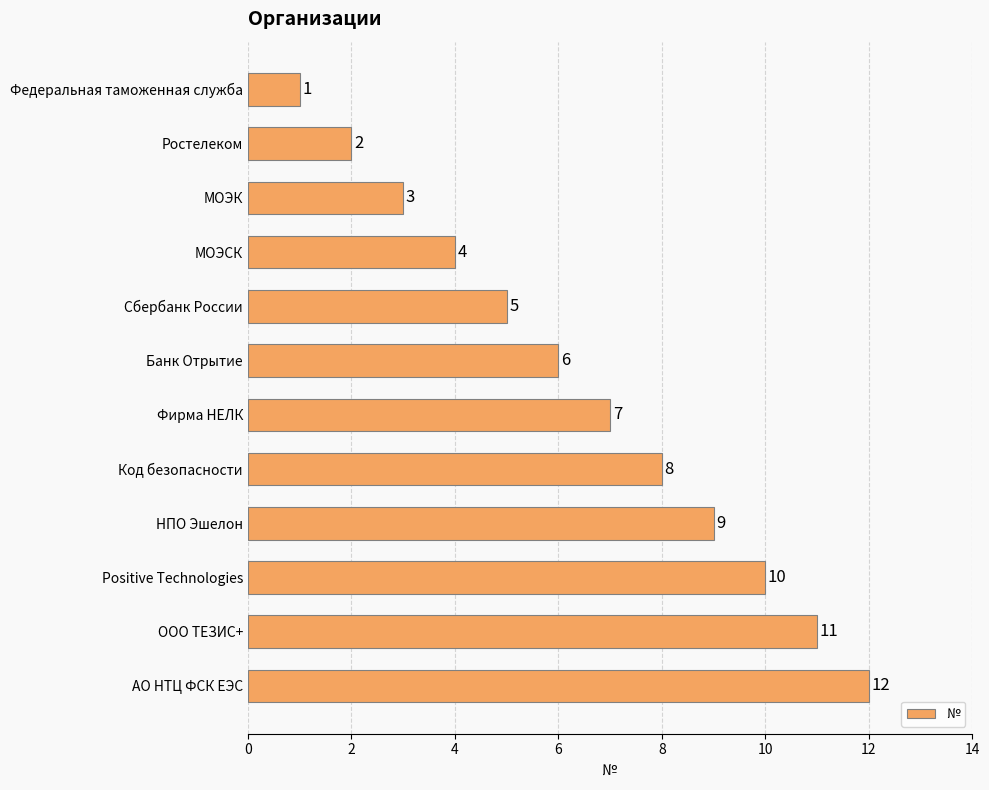

Which category has the highest value across all series?

АО НТЦ ФСК ЕЭС